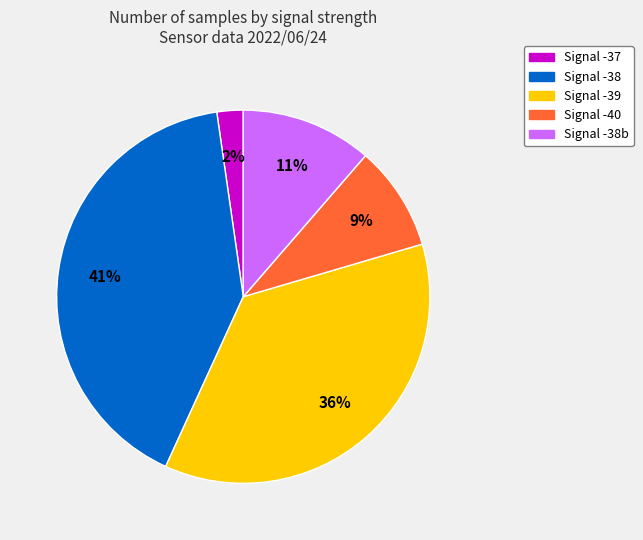

To the nearest percent, what is the difference between the largest and smallest slice percentages?

39%